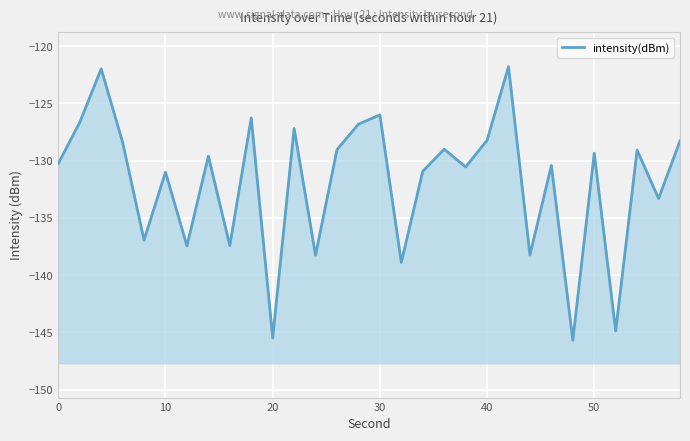

What is the difference between the second highest and second lowest values?

23.5